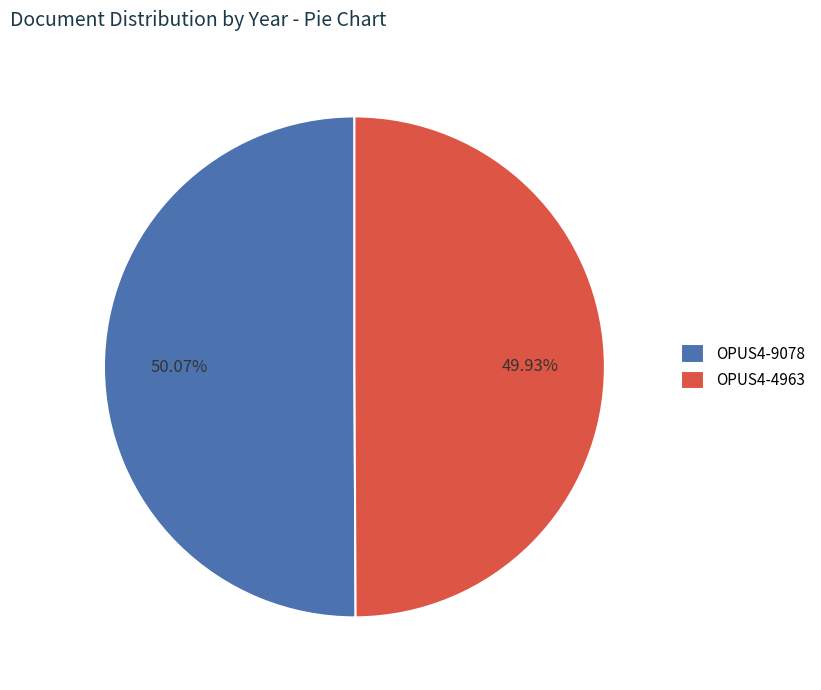

Approximately how many times larger is the value at OPUS4-4963 compared to OPUS4-9078?

1.0